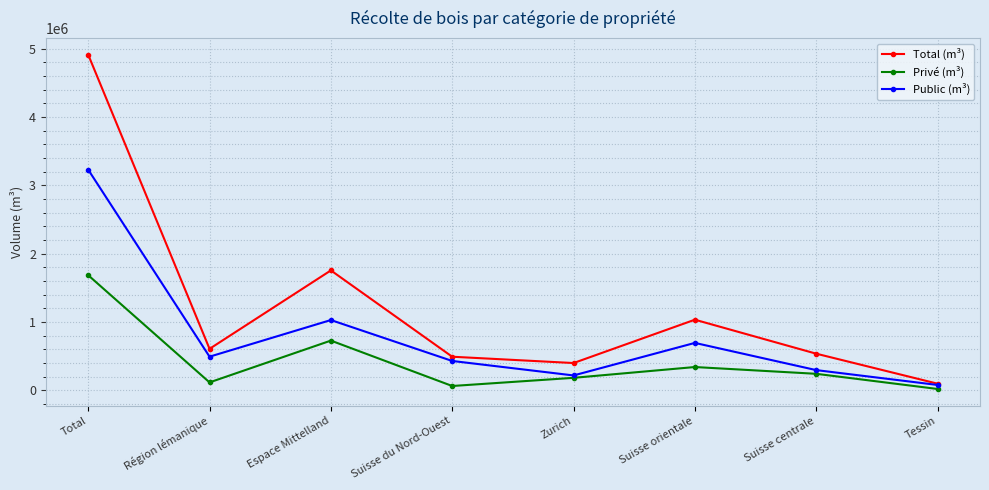

Reading left to right, extract all data points from this chart.

Total (m³): Total=4913219	Région lémanique=606072	Espace Mittelland=1754579	Suisse du Nord-Ouest=490615	Zurich=398140	Suisse orientale=1032748	Suisse centrale=535160	Tessin=95905
Privé (m³): Total=1683975	Région lémanique=114765	Espace Mittelland=726837	Suisse du Nord-Ouest=62019	Zurich=181618	Suisse orientale=339763	Suisse centrale=240443	Tessin=18530
Public (m³): Total=3229244	Région lémanique=491307	Espace Mittelland=1027742	Suisse du Nord-Ouest=428596	Zurich=216522	Suisse orientale=692985	Suisse centrale=294717	Tessin=77375